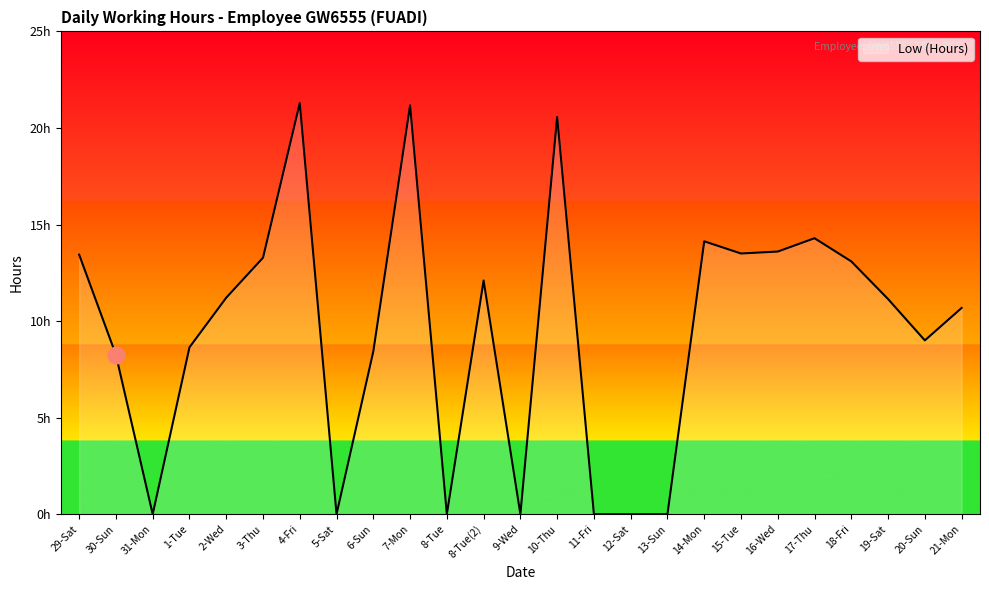

List the labels in order of value, largest first.

4-Fri, 7-Mon, 10-Thu, 17-Thu, 14-Mon, 16-Wed, 15-Tue, 29-Sat, 3-Thu, 18-Fri, 8-Tue(2), 2-Wed, 19-Sat, 21-Mon, 20-Sun, 1-Tue, 6-Sun, 30-Sun, 31-Mon, 5-Sat, 8-Tue, 9-Wed, 11-Fri, 12-Sat, 13-Sun